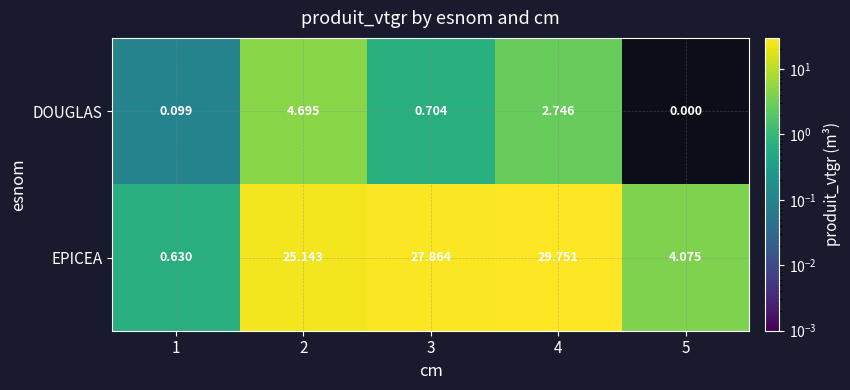

Is the value of DOUGLAS at 3 greater than the value of EPICEA at 3?

No